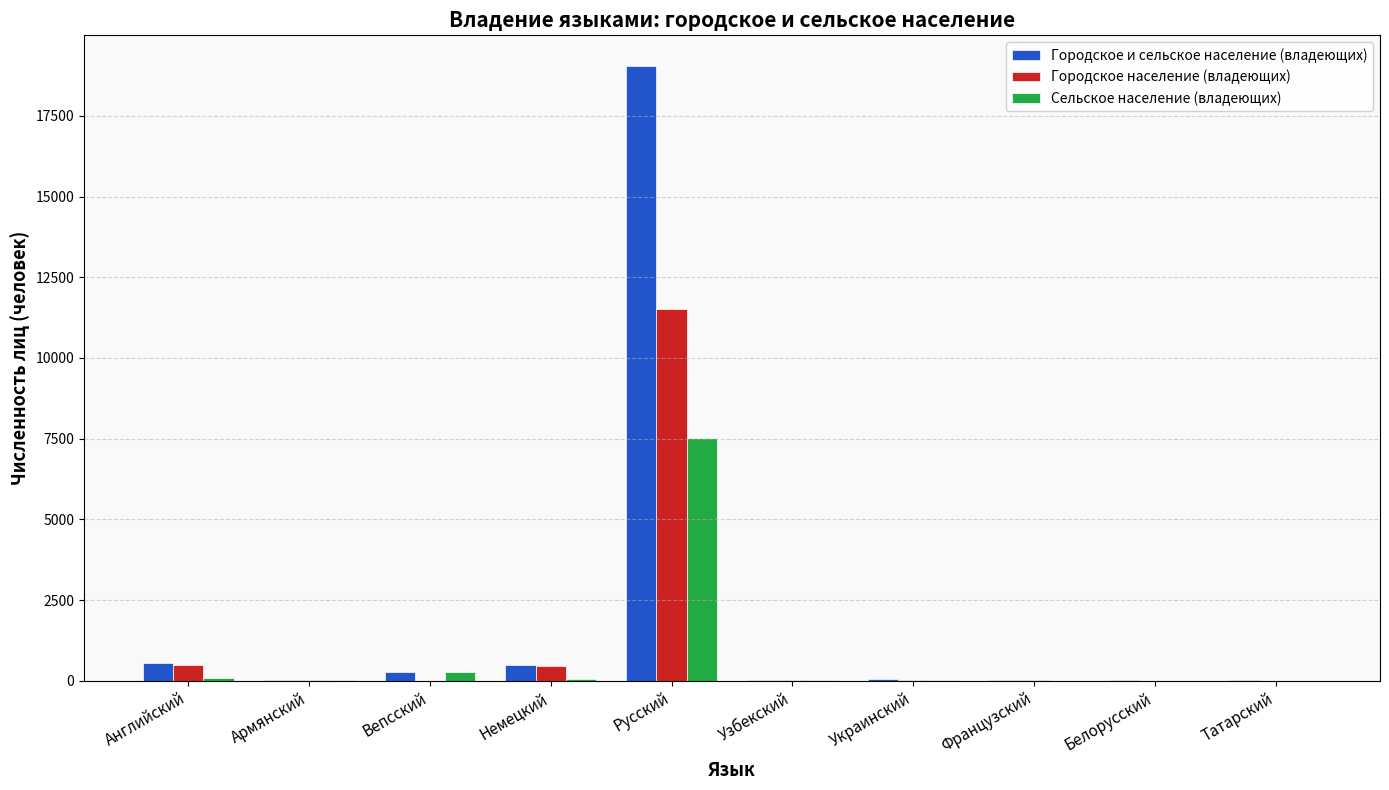

Is the value of Сельское население (владеющих) at Русский greater than the value of Городское население (владеющих) at Вепсский?

Yes